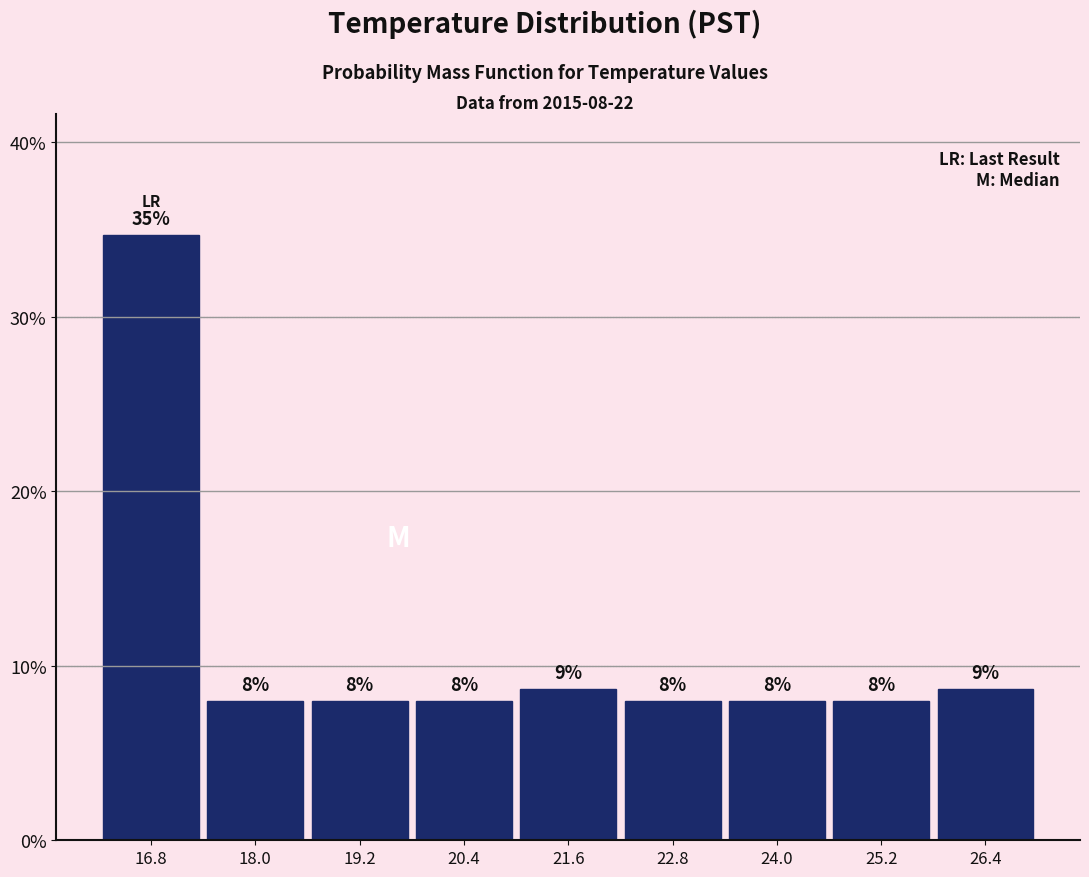

Over which range of the x-axis is the bar tallest?

16.2 to 17.4